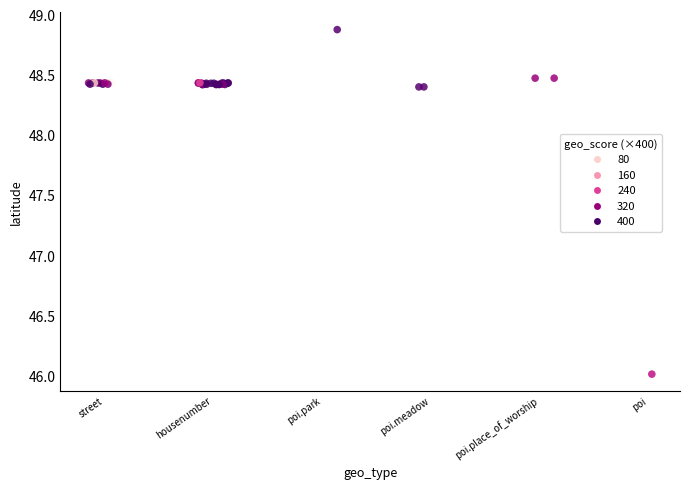

What Y value in the scatter plot is closest to 47?

46.0